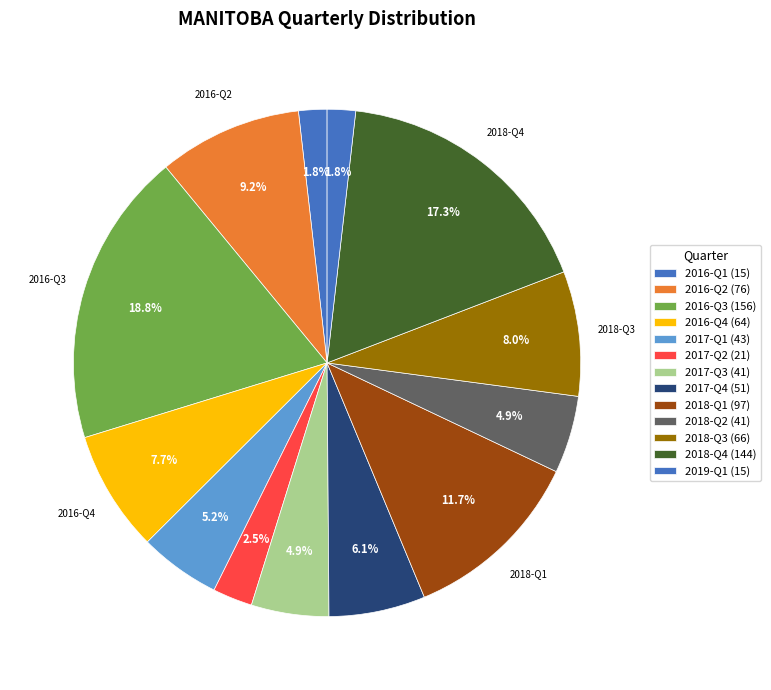

Count the number of slices in the pie.

13